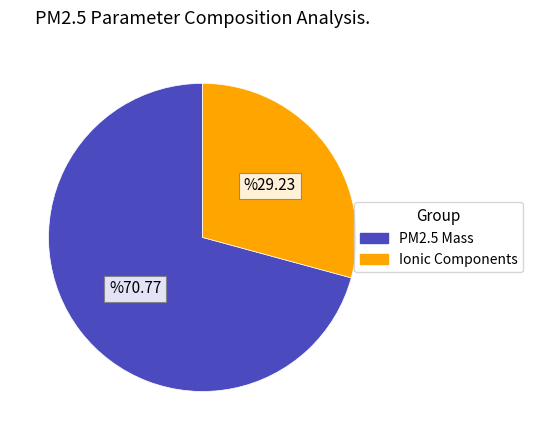

Which has a higher value, Ionic Components or PM2.5 Mass?

PM2.5 Mass